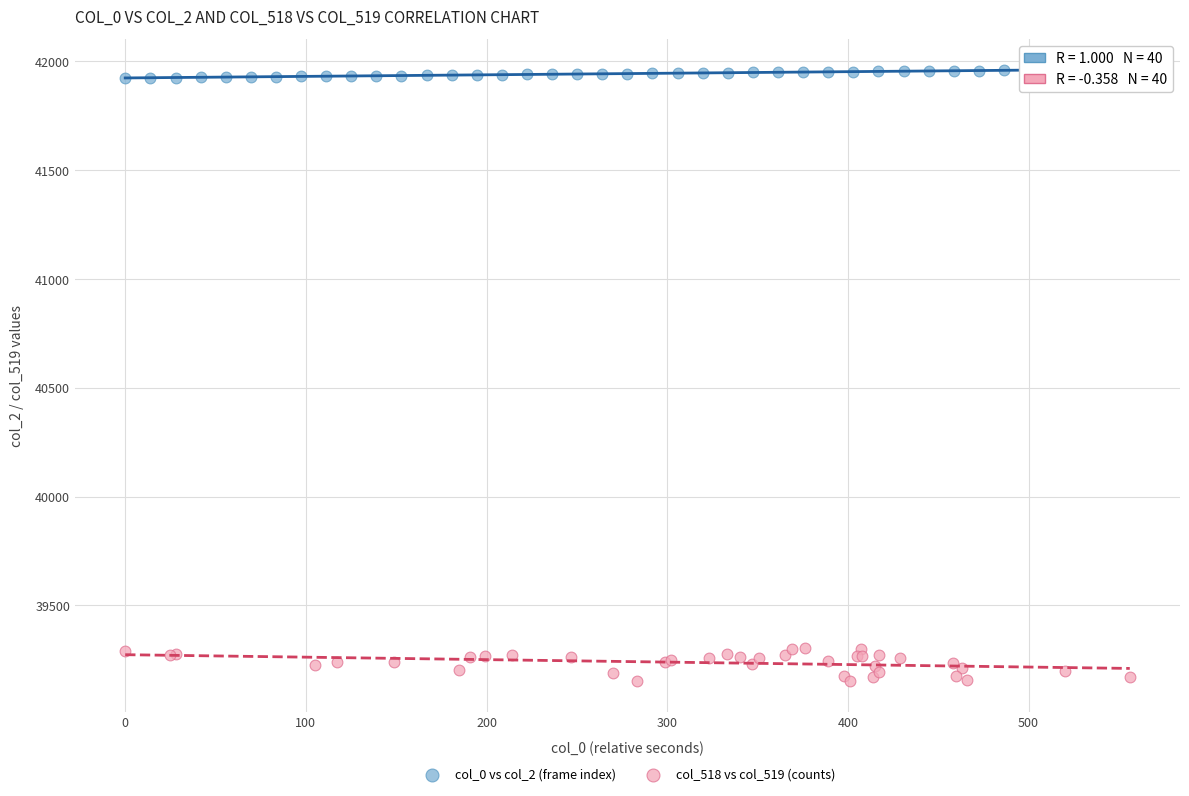

Which series contains the lowest Y value?

col_518 vs col_519 (counts)